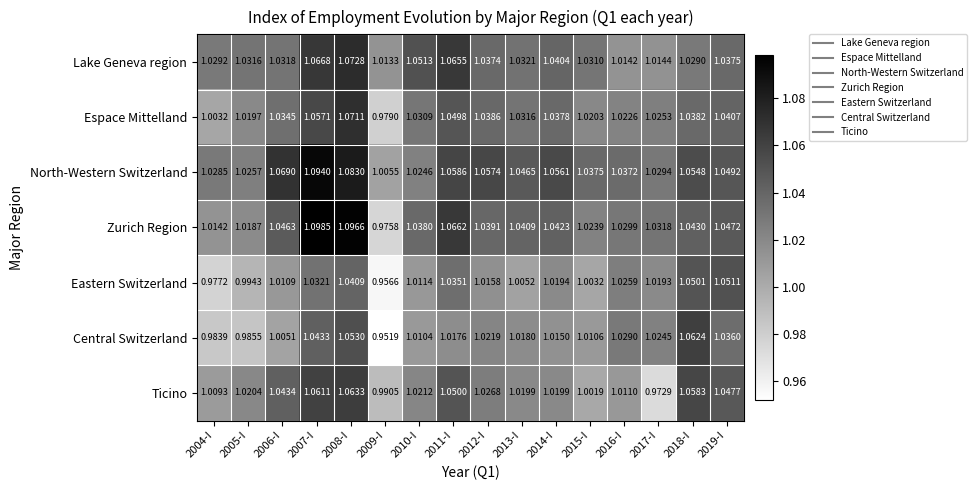

Rank the series by their maximum value, from highest to lowest.

Zurich Region, North-Western Switzerland, Lake Geneva region, Espace Mittelland, Ticino, Central Switzerland, Eastern Switzerland